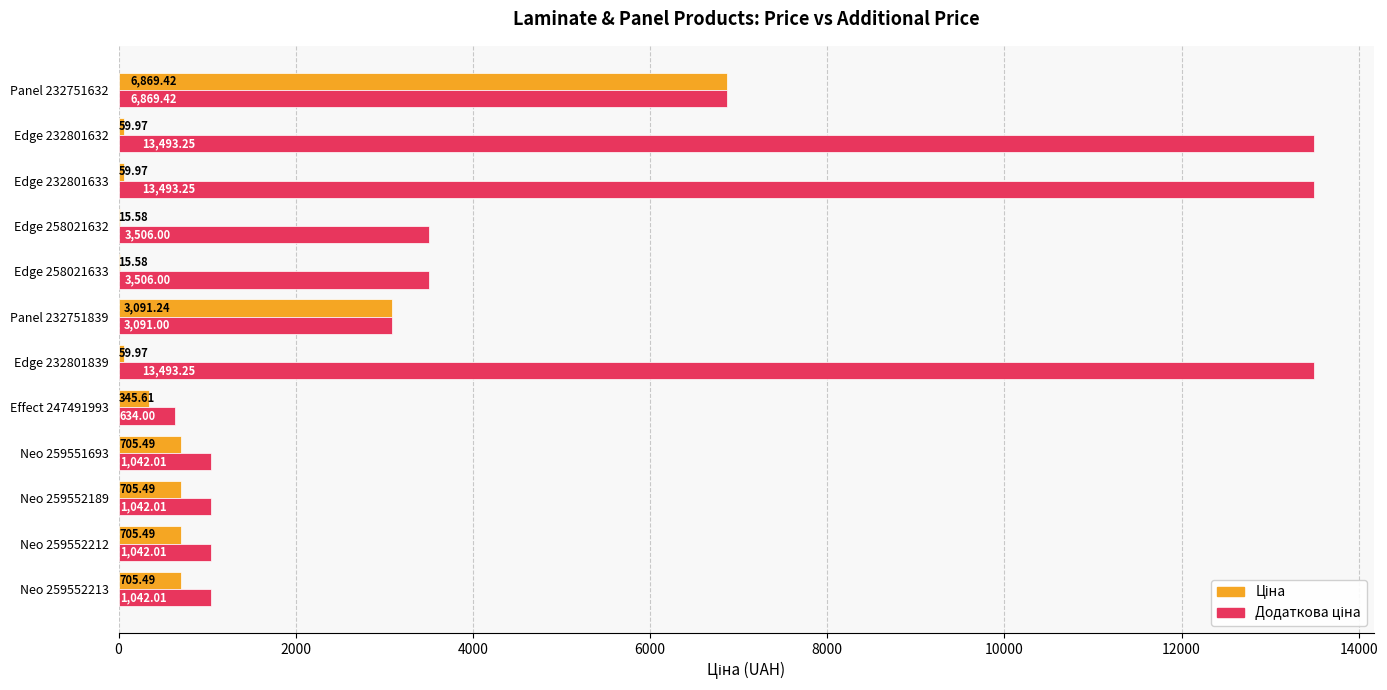

At which category is the sum across all series the highest?

Panel 232751632